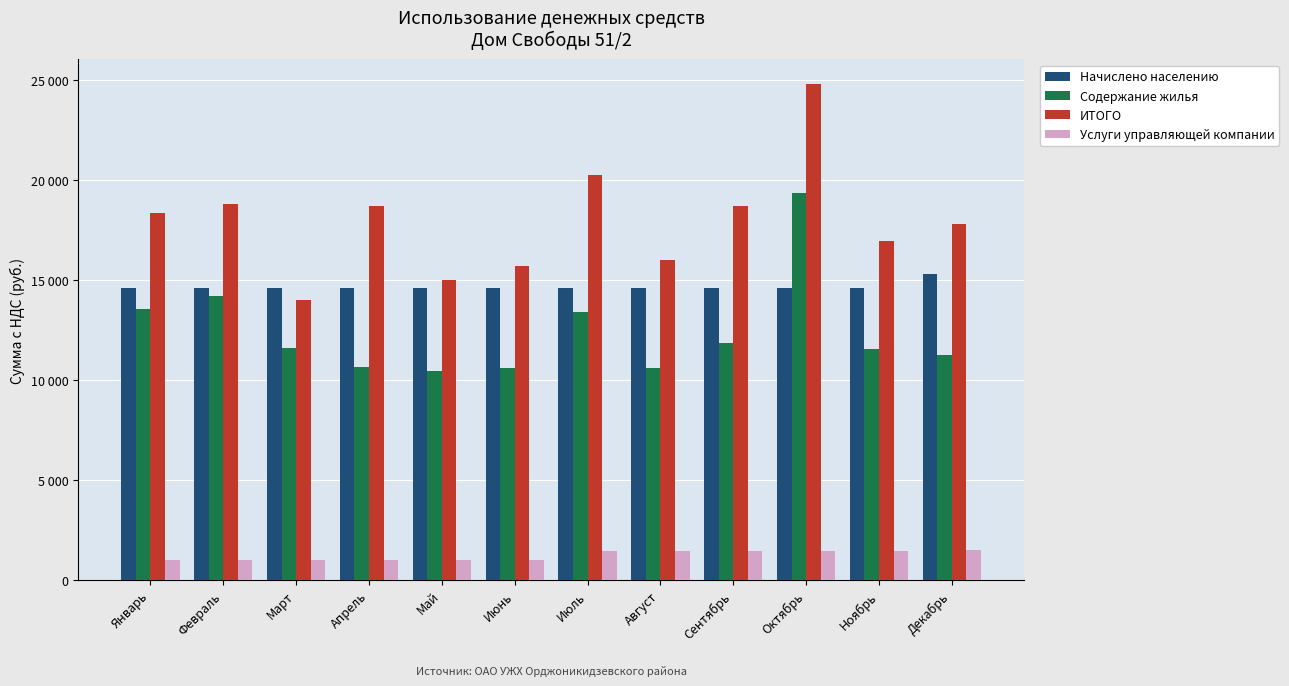

Read the Услуги управляющей компании value at Июль.

1441.0